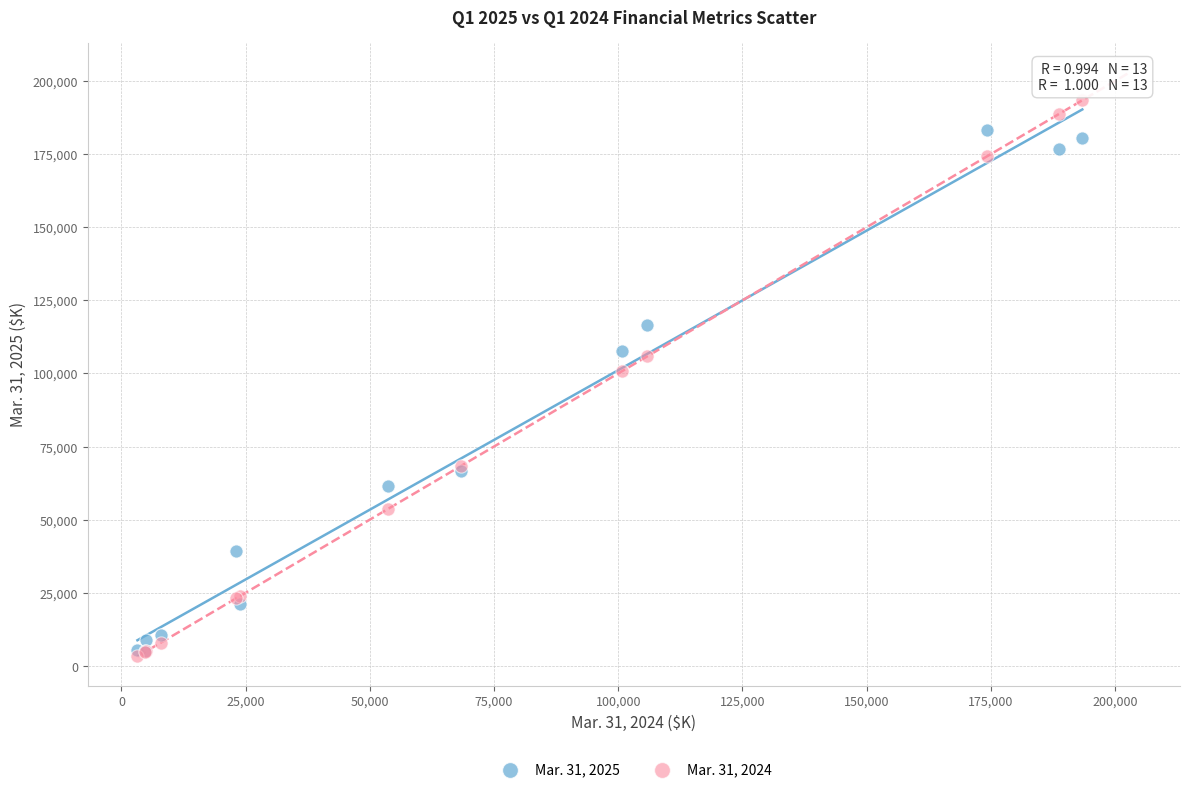

Which series reaches the maximum Y coordinate?

Mar. 31, 2024